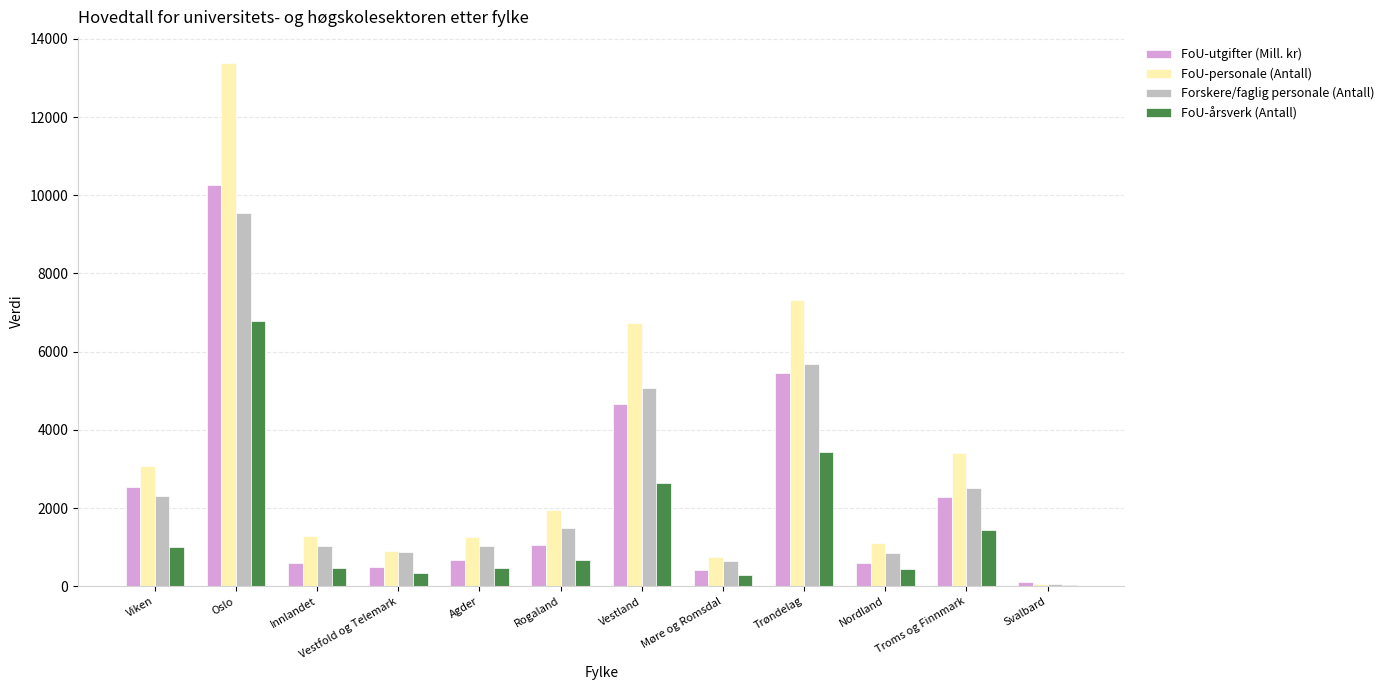

At which label is Forskere/faglig personale (Antall) closest to 4795?

Vestland